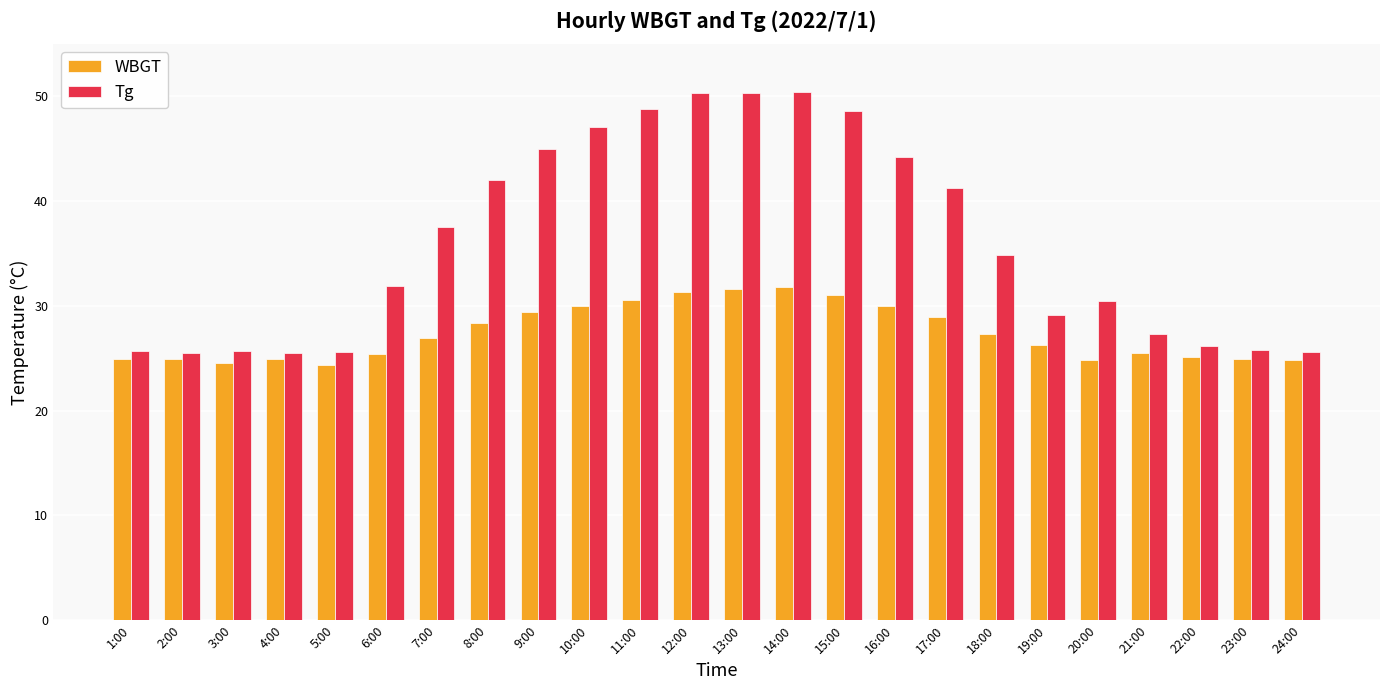

Where does the WBGT series first go above 26?

7:00